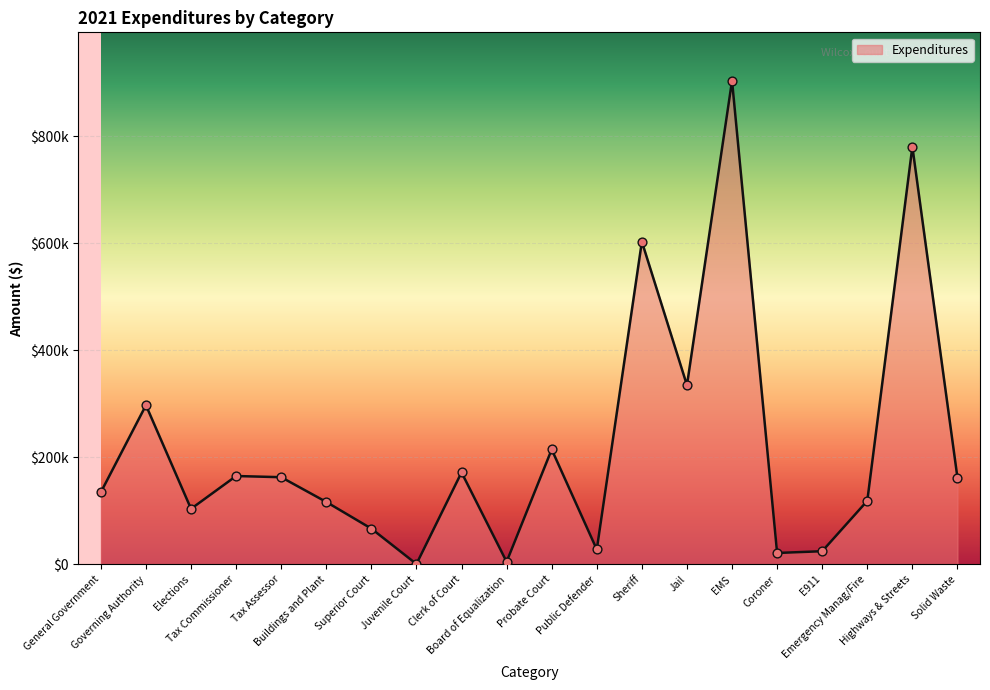

What is the change in value from Governing Authority to Board of Equalization?

-292667